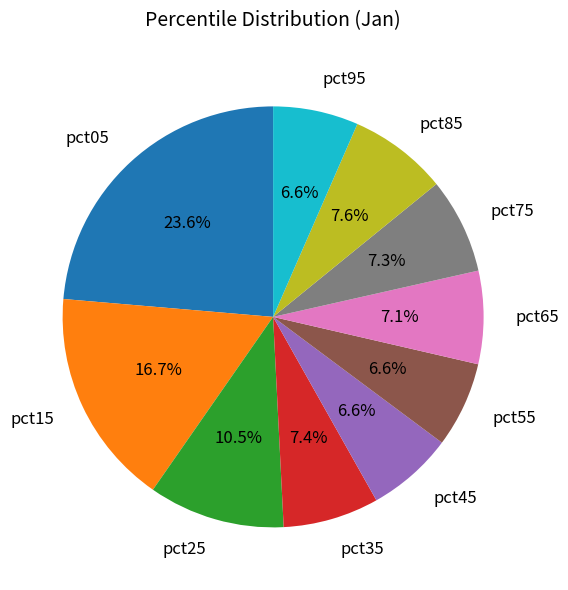

To the nearest percent, what portion does pct85 represent?

8%